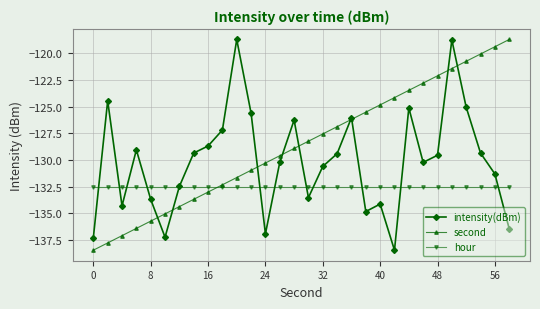

What is the highest value of the second series?

-118.7